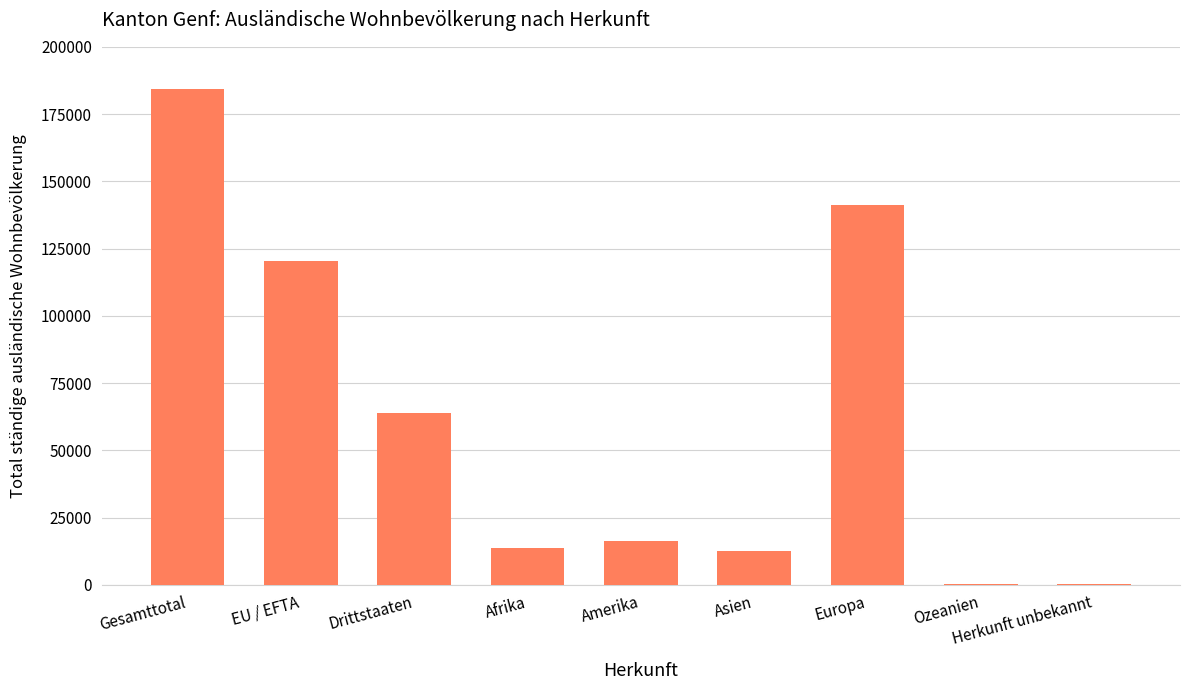

Between Ozeanien and Drittstaaten, which is larger?

Drittstaaten